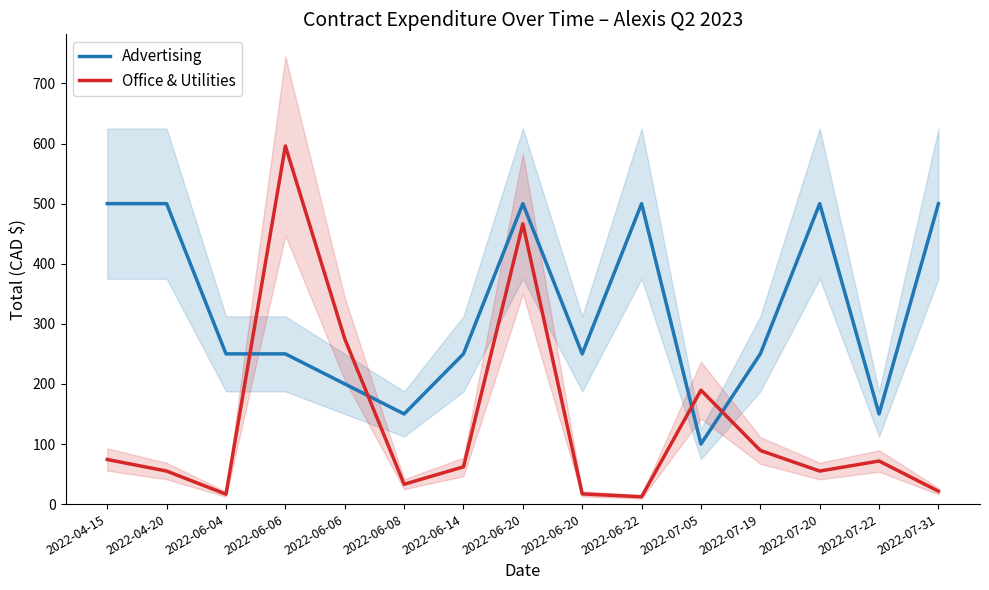

What is the difference between the highest and lowest values at 2022-07-20?

445.1